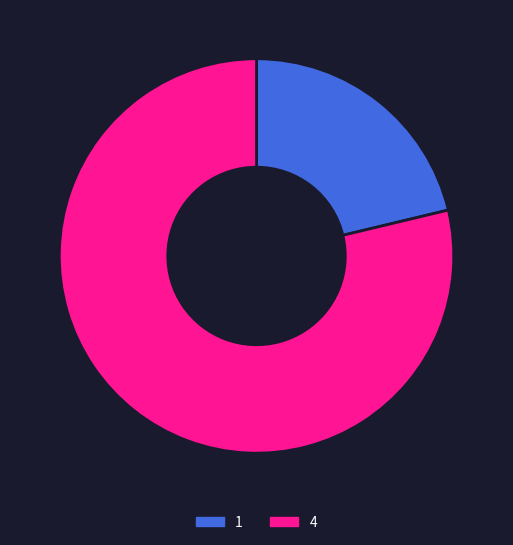

Is there a majority slice in this chart?

Yes